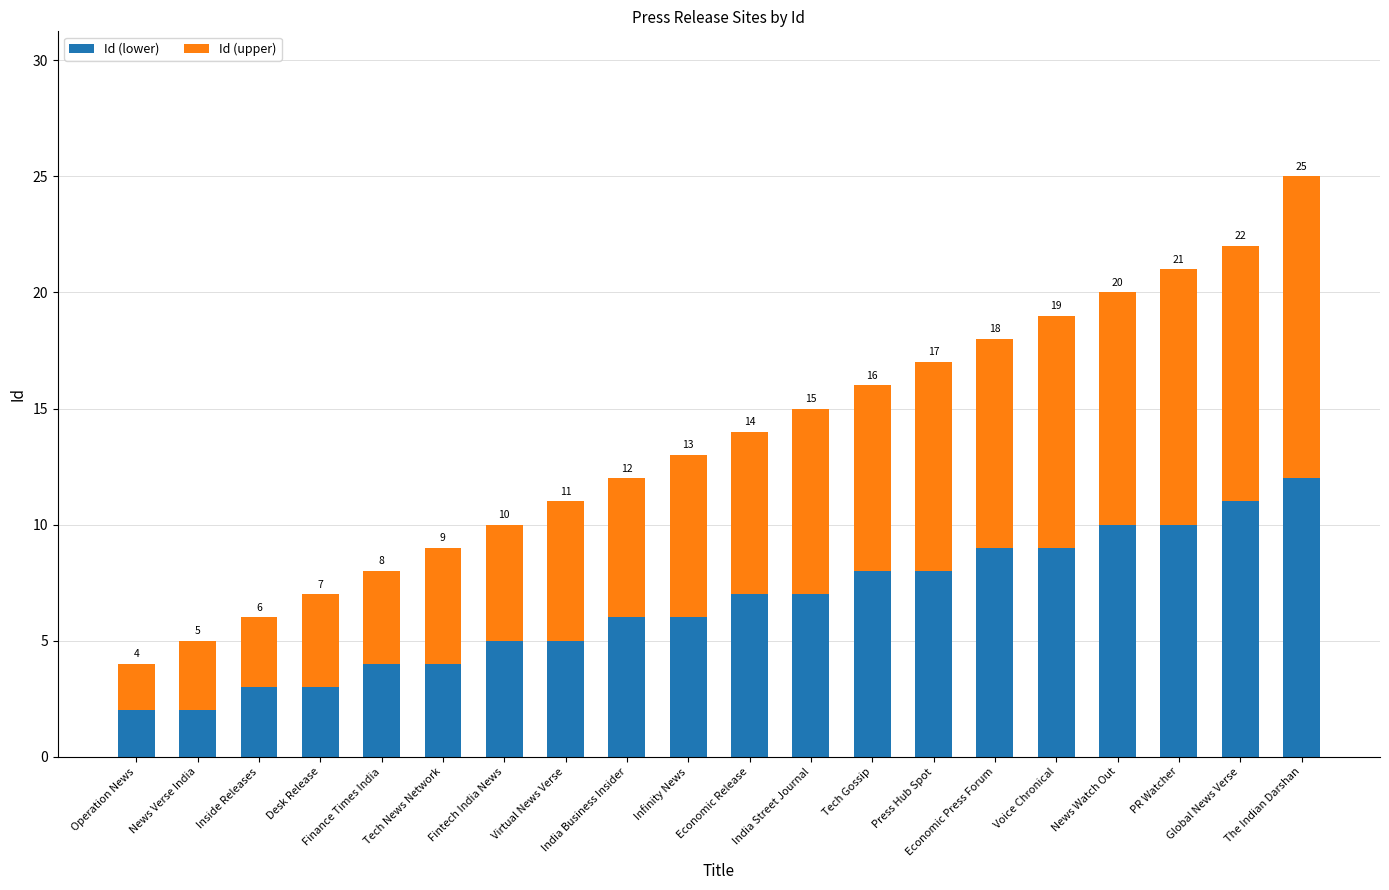

What is the highest value of the Id (lower) series?

12